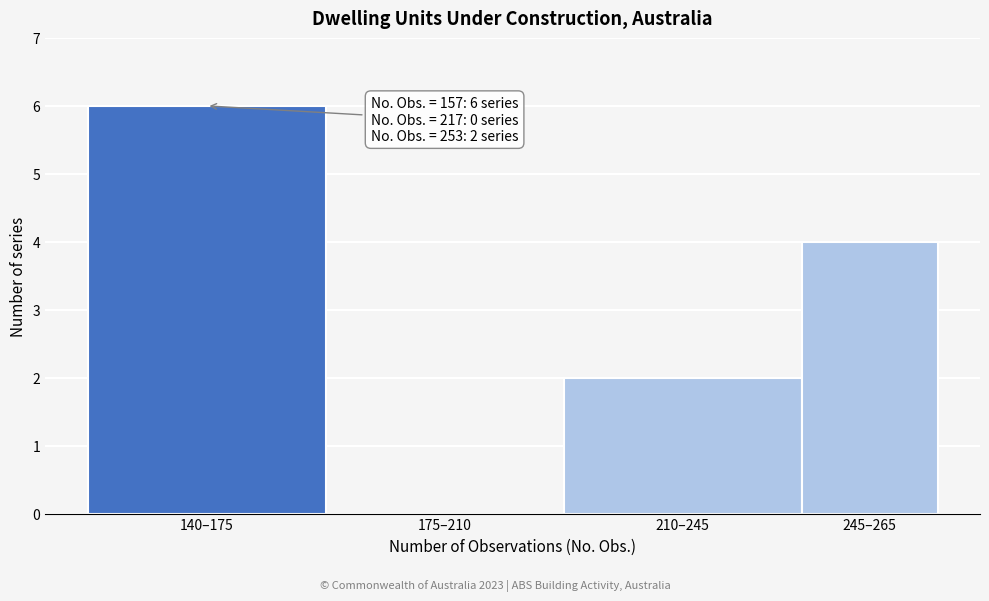

Reading left to right, extract all data points from this chart.

140–175=6	175–210=0	210–245=2	245–265=4